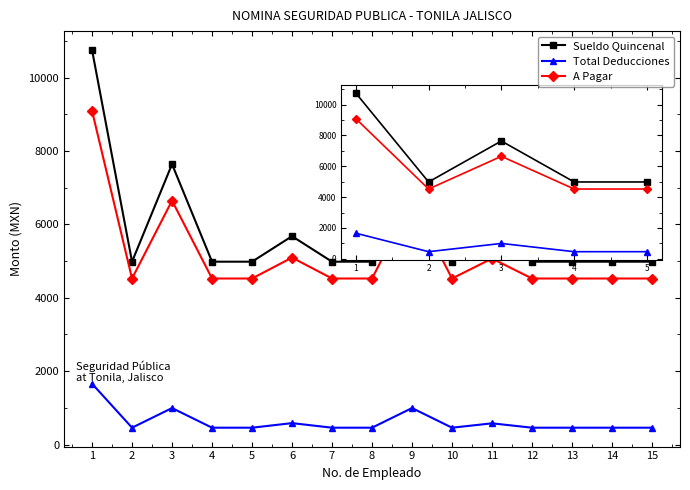

How many data points does each series have?

15